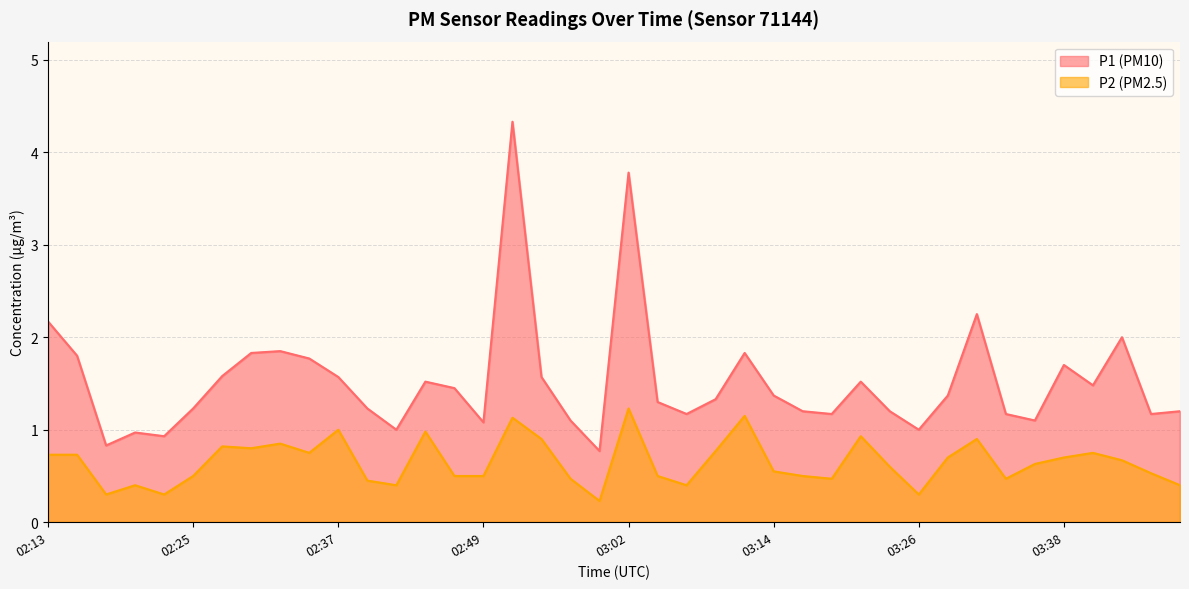

What is the lowest value of the P2 series?

0.2